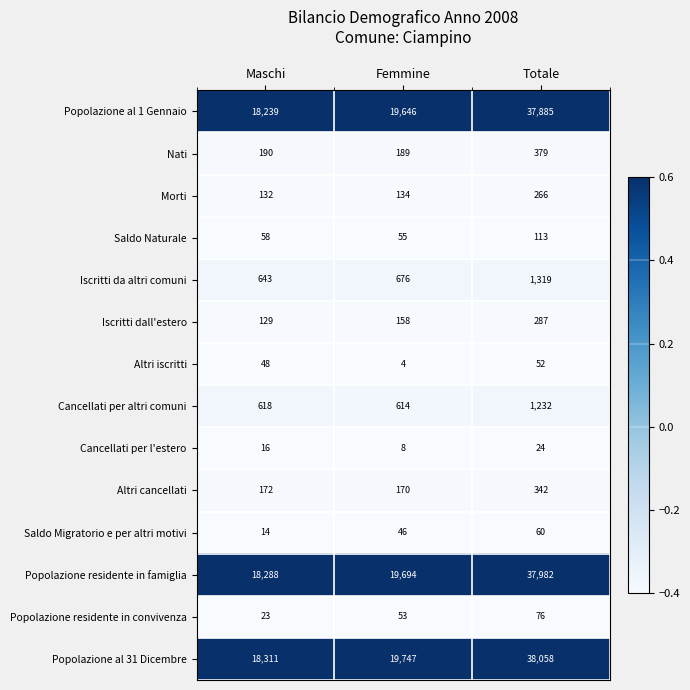

Which series has the largest range (max minus min)?

Popolazione al 31 Dicembre